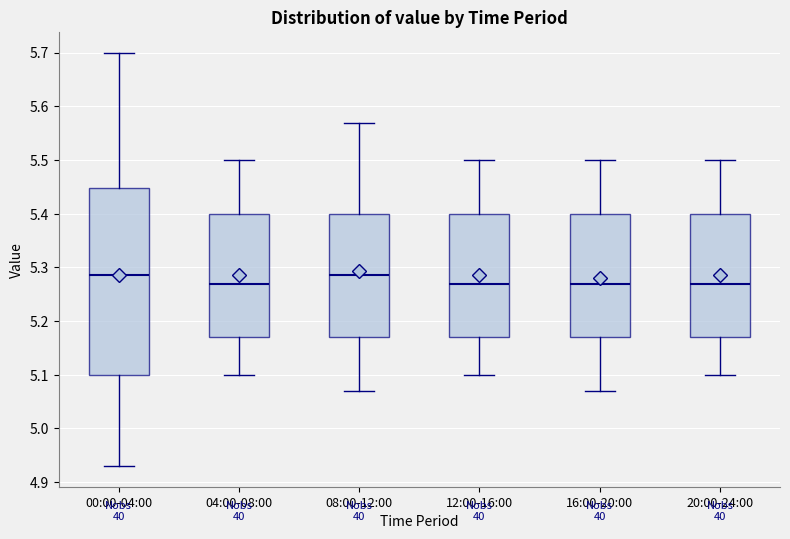

Reading left to right, transcribe this box plot: for each box, give where its median line is, the range the box spans, and where its two whiskers end, as read against the y-axis. The values are not printed on the chart, so give them approximately, as read against the axis.

00:00-04:00: median 5.29, box 5.10 to 5.45, whiskers 4.93 to 5.70
04:00-08:00: median 5.27, box 5.17 to 5.40, whiskers 5.10 to 5.50
08:00-12:00: median 5.29, box 5.17 to 5.40, whiskers 5.07 to 5.57
12:00-16:00: median 5.27, box 5.17 to 5.40, whiskers 5.10 to 5.50
16:00-20:00: median 5.27, box 5.17 to 5.40, whiskers 5.07 to 5.50
20:00-24:00: median 5.27, box 5.17 to 5.40, whiskers 5.10 to 5.50